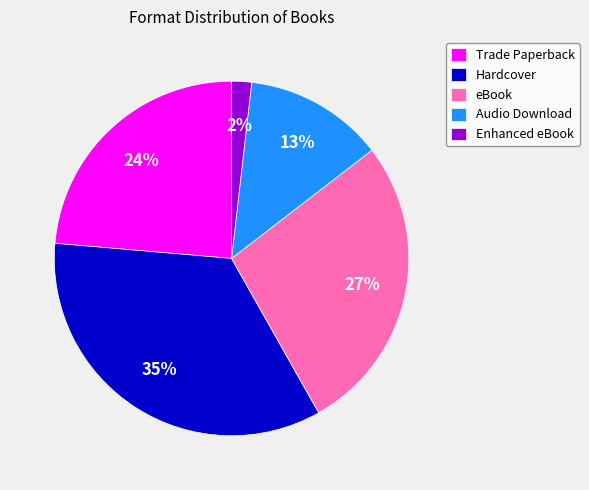

Is the sum of Hardcover and Enhanced eBook greater than half?

No